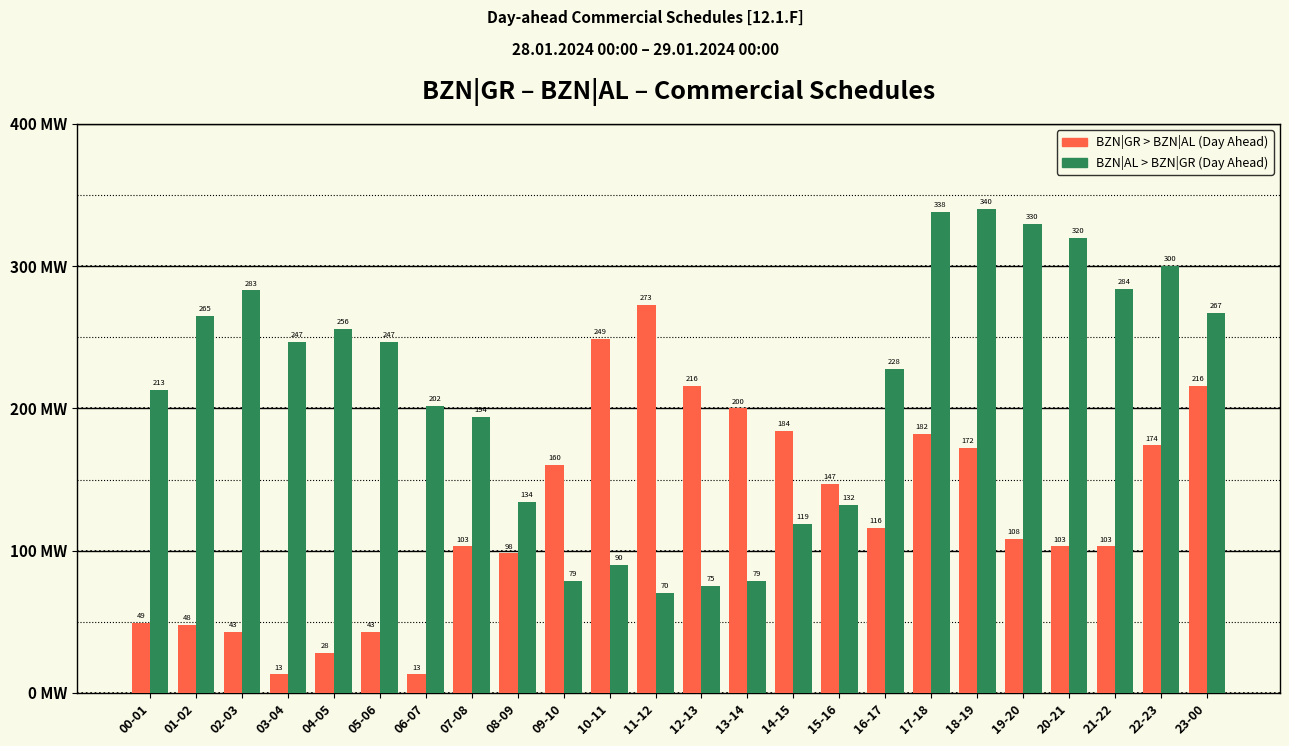

Reading left to right, transcribe all the data shown in this chart.

BZN|GR > BZN|AL (Day Ahead): 49	48	43	13	28	43	13	103	98	160	249	273	216	200	184	147	116	182	172	108	103	103	174	216
BZN|AL > BZN|GR (Day Ahead): 213	265	283	247	256	247	202	194	134	79	90	70	75	79	119	132	228	338	340	330	320	284	300	267